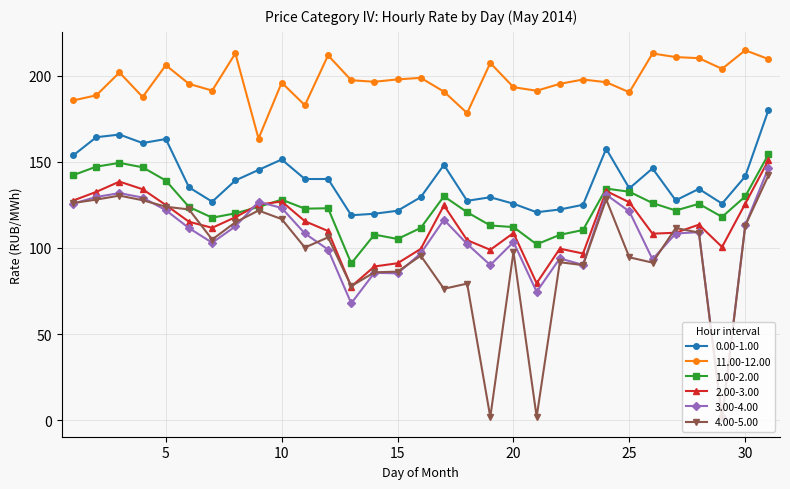

Which series ends up on top after the final intersection of 3.00-4.00 and 1.00-2.00?

1.00-2.00